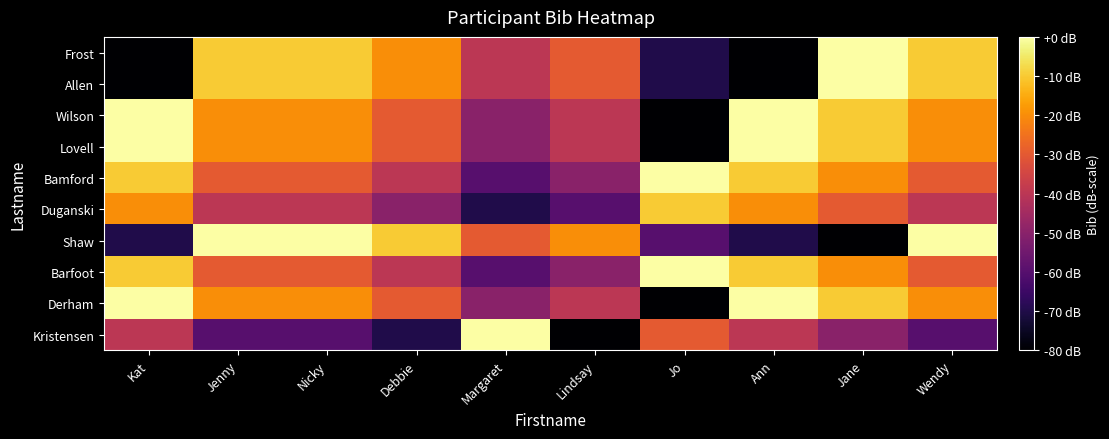

What is the total value across all series at Debbie?

-340